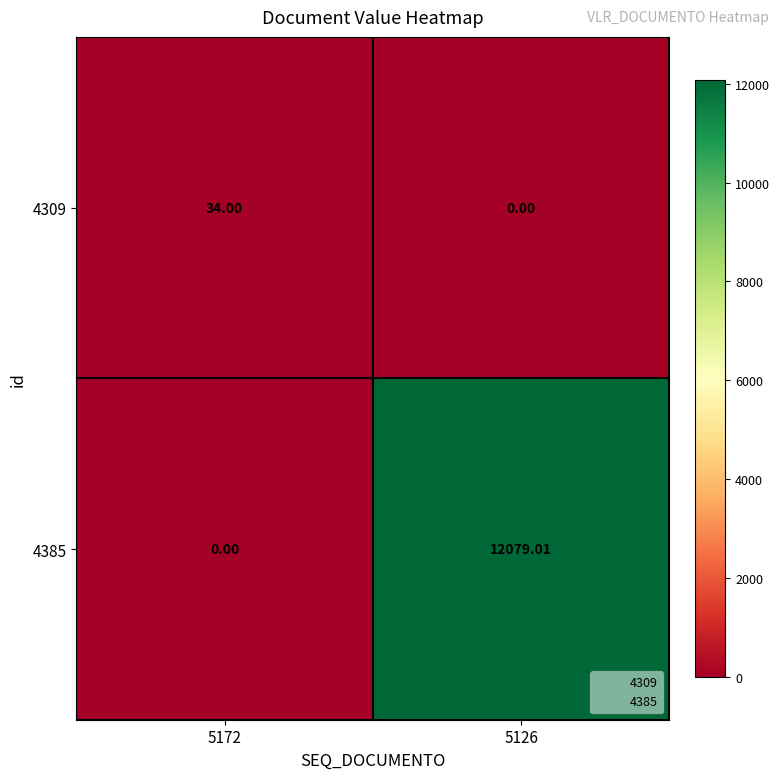

Count the number of categories in the chart.

2